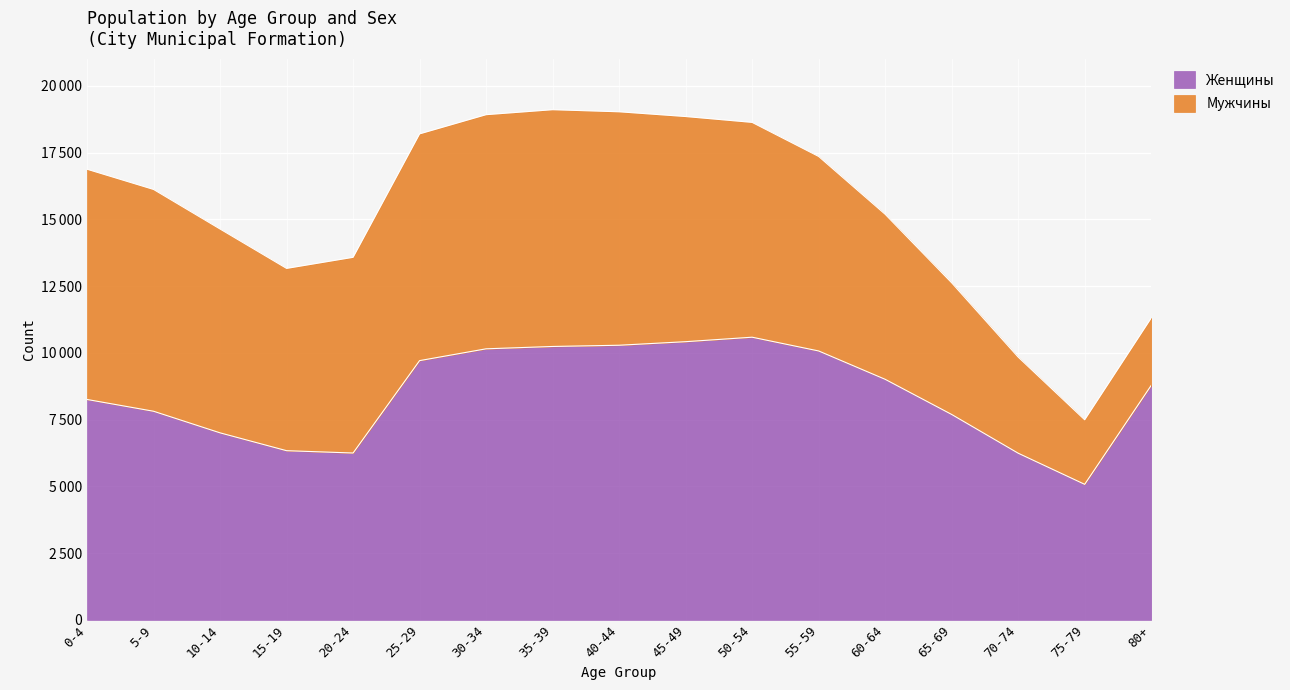

What is the difference between the values at 55-59 and 70-74?

3829